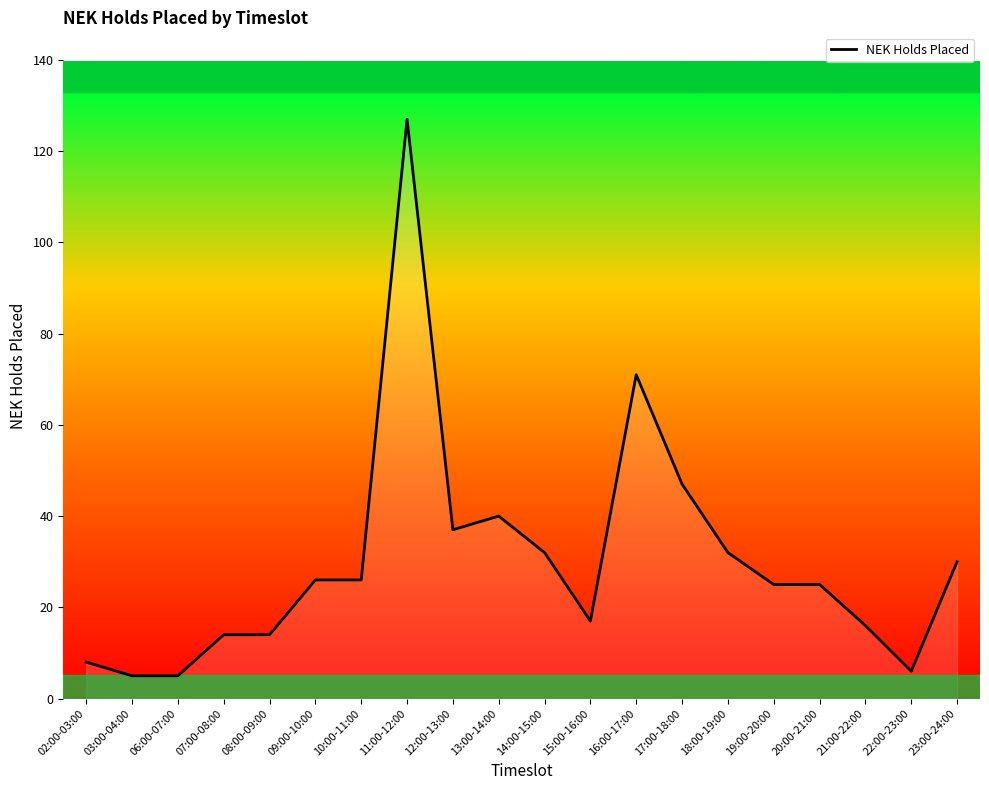

Reading left to right, extract all data points from this chart.

8	5	5	14	14	26	26	127	37	40	32	17	71	47	32	25	25	16	6	30